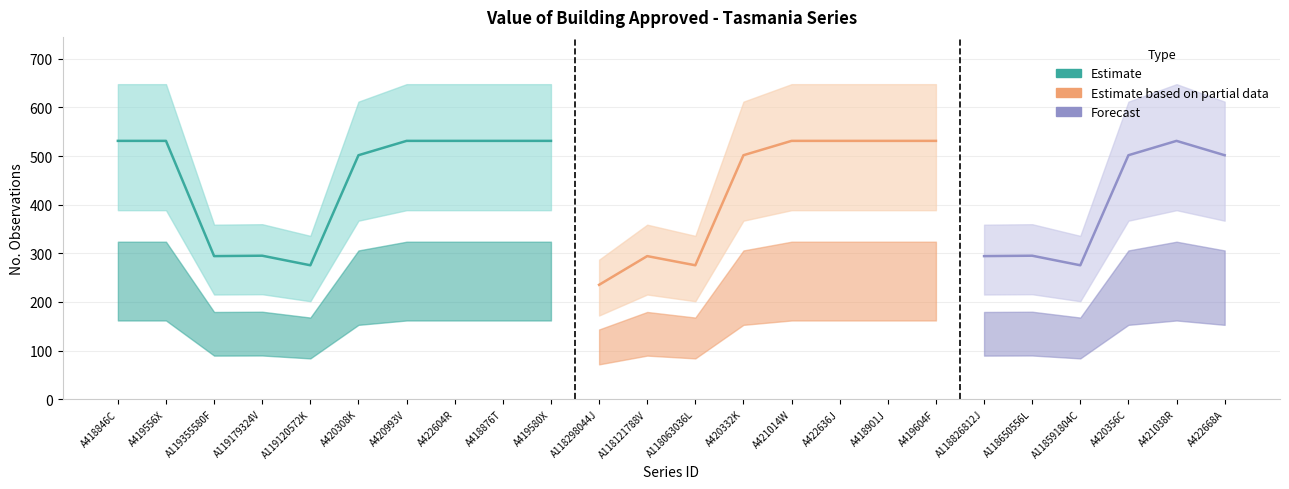

True or false: No. Obs. has a value of 648 at A418876T.

True